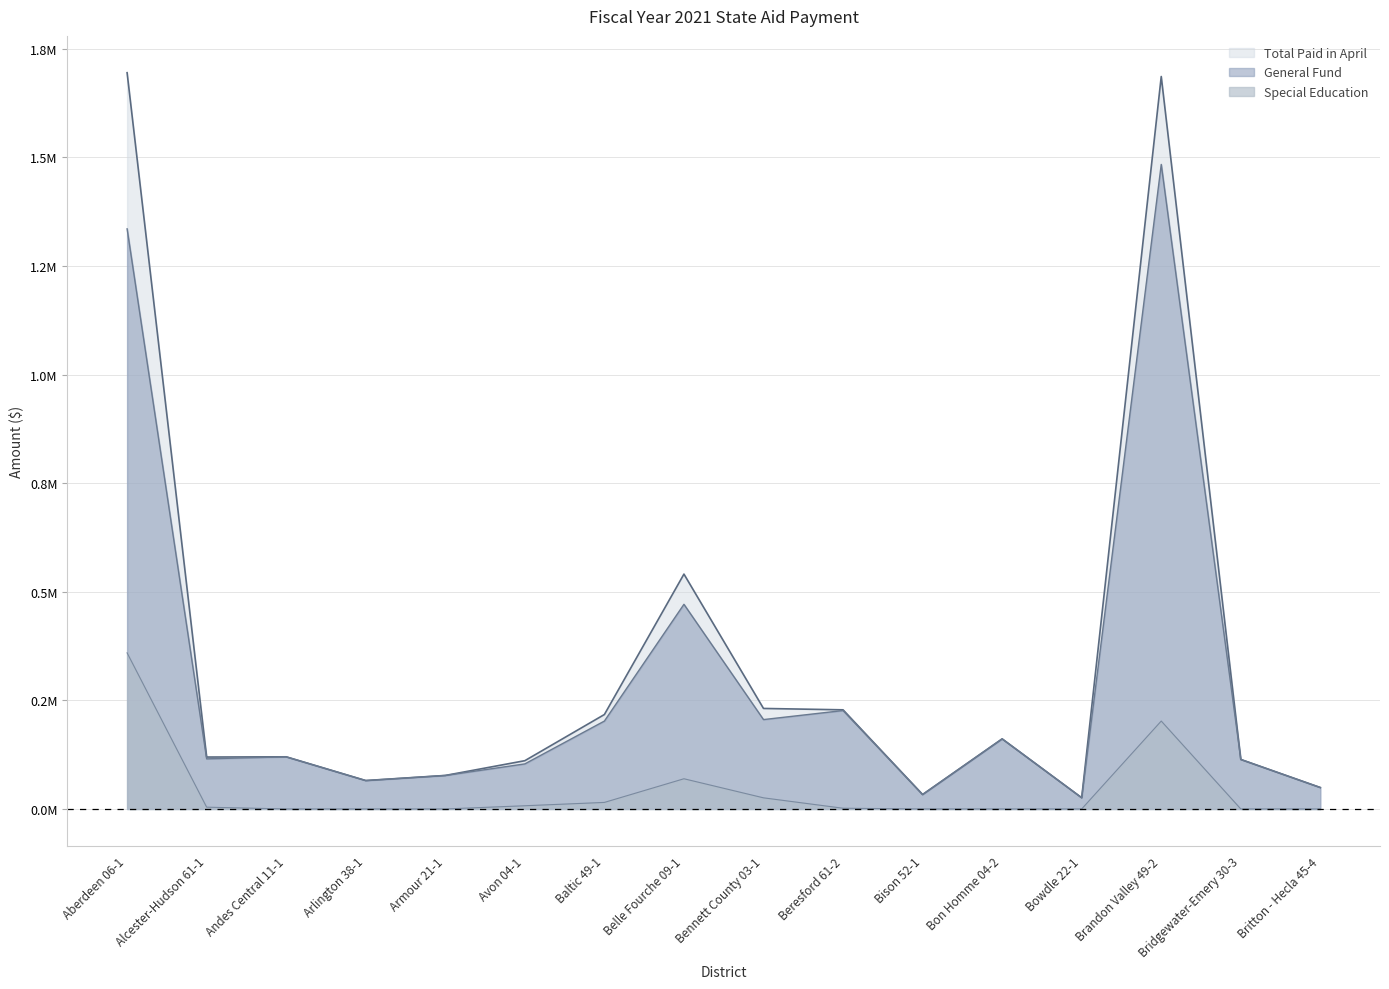

What is the label of the 3rd point from the right?

Brandon Valley 49-2